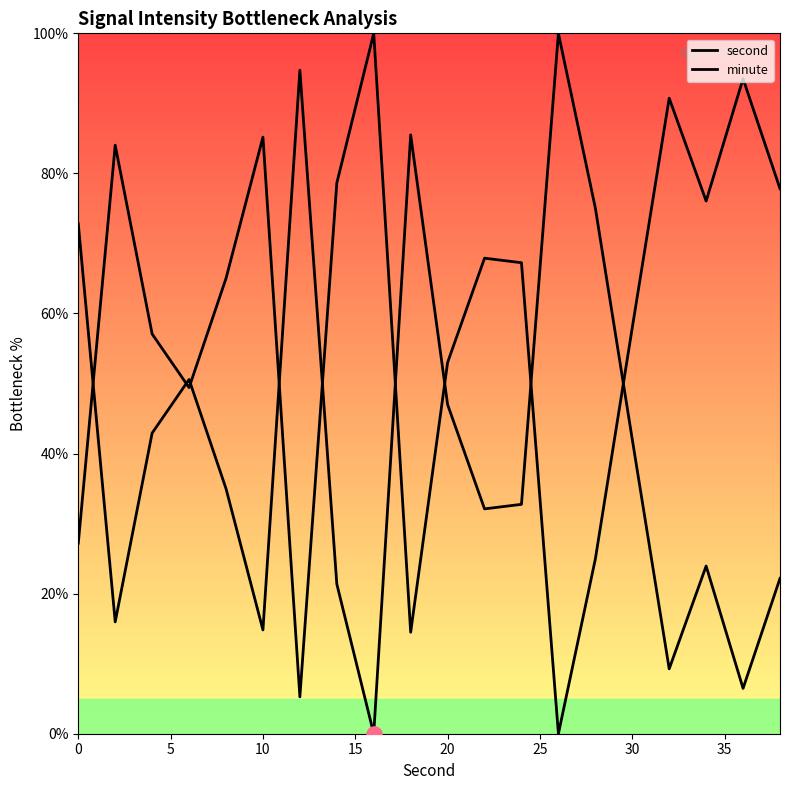

Is the value of second at 35 greater than the value of minute at 10?

Yes